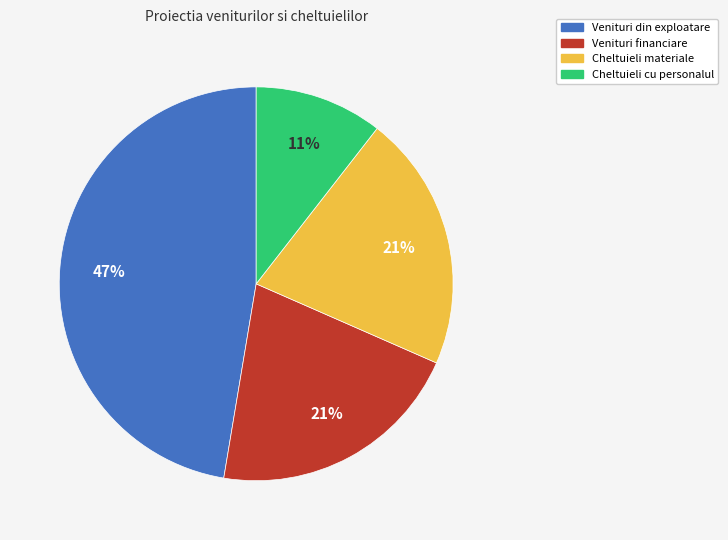

Count the number of slices in the pie.

4